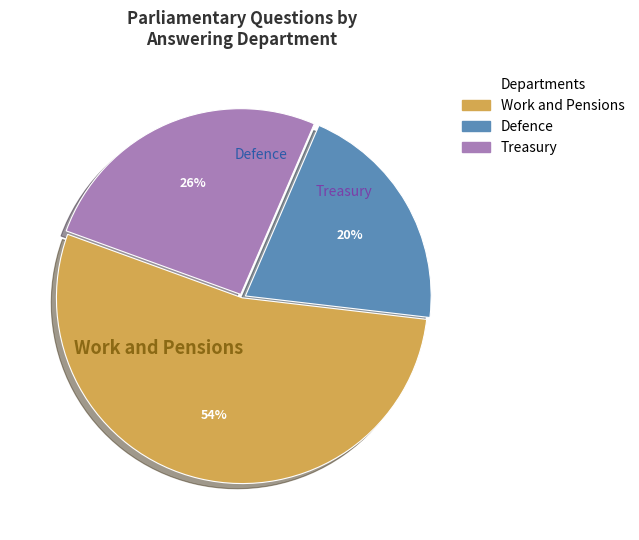

Rank the categories by value from highest to lowest.

Work and Pensions, Treasury, Defence